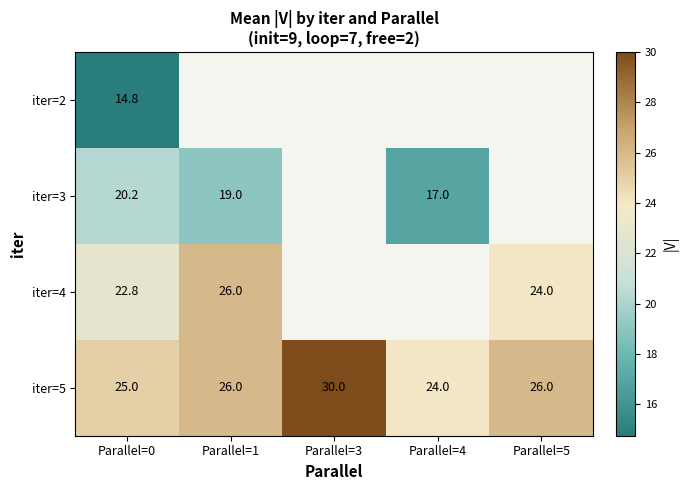

Which series has the largest total across all categories?

iter=5